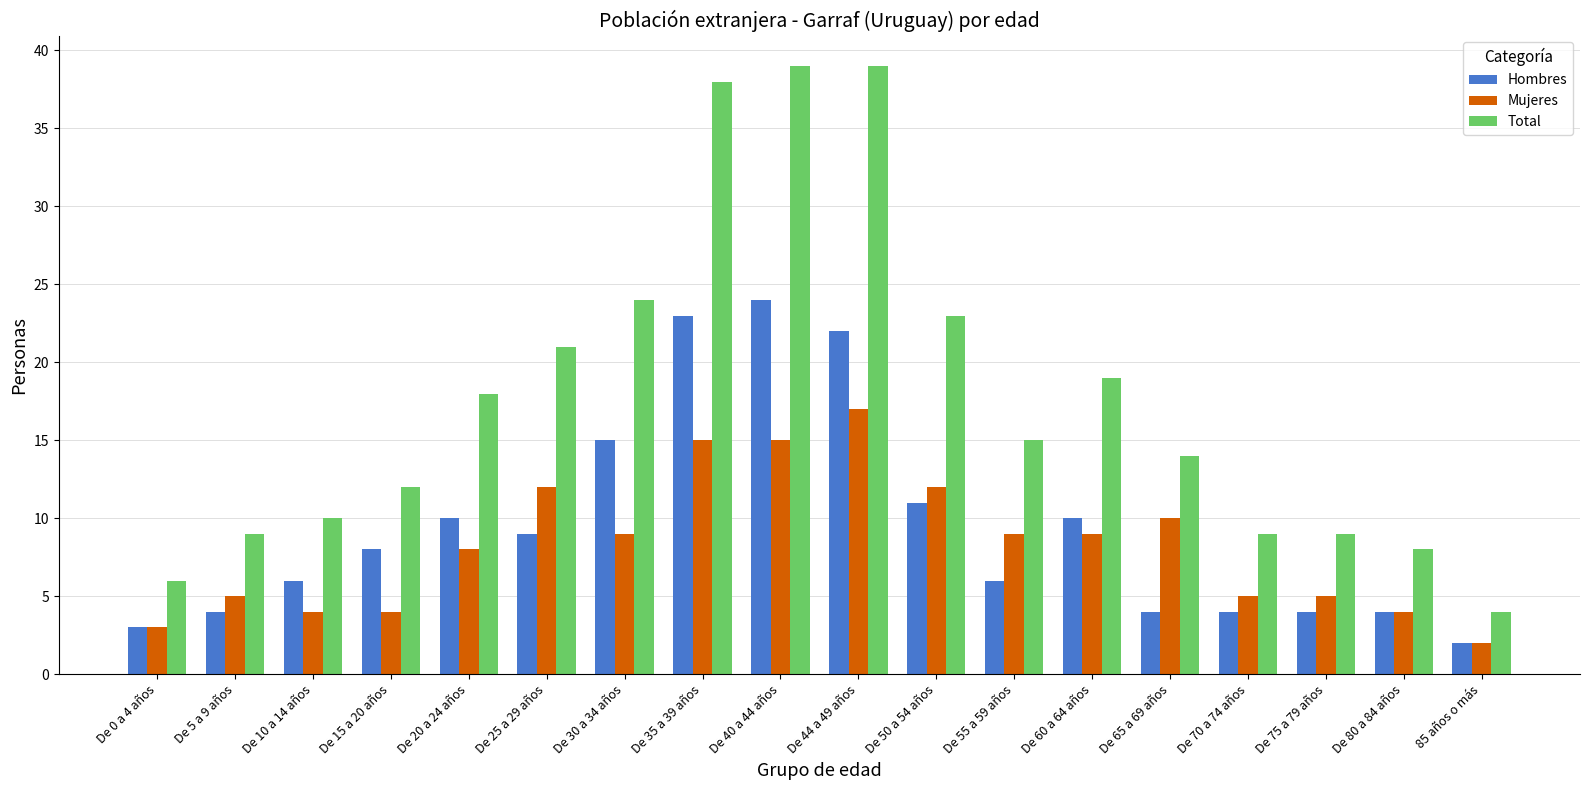

At De 10 a 14 años, list the series in order from largest to smallest.

Total, Hombres, Mujeres